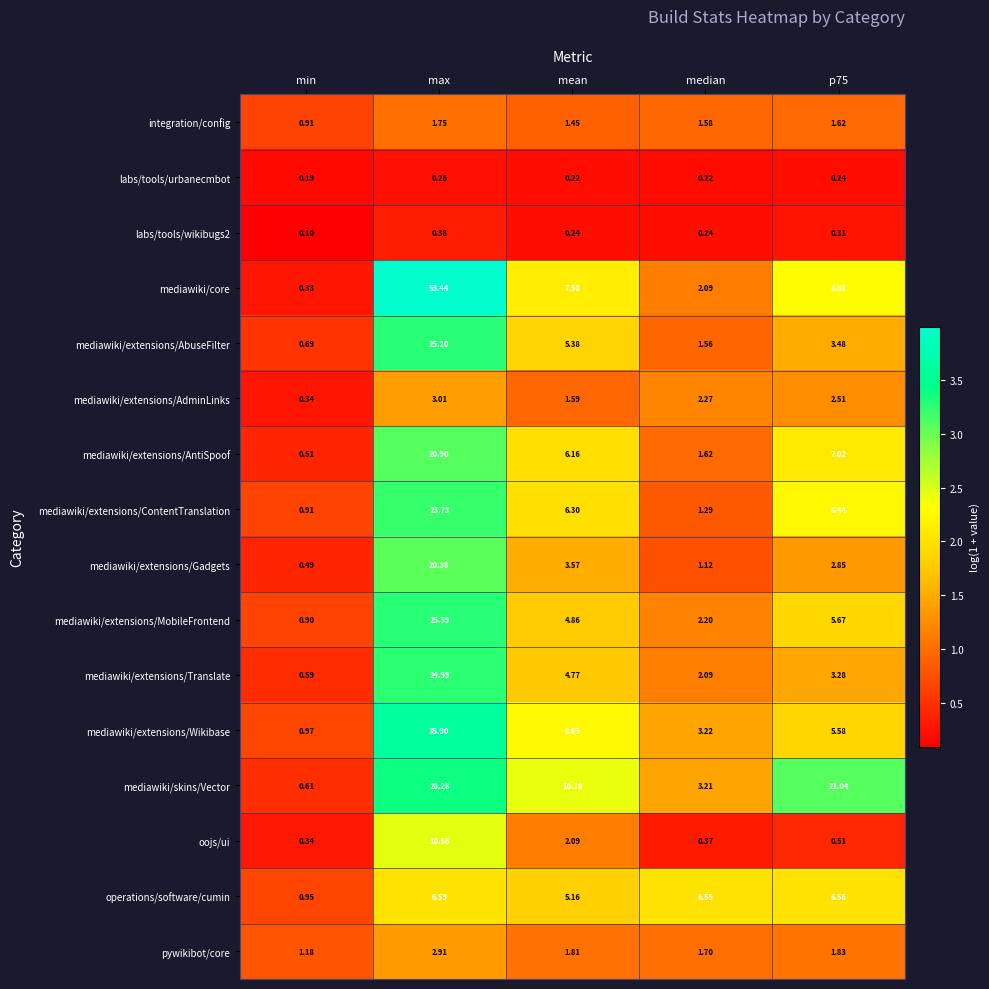

Count the number of data series in this chart.

16